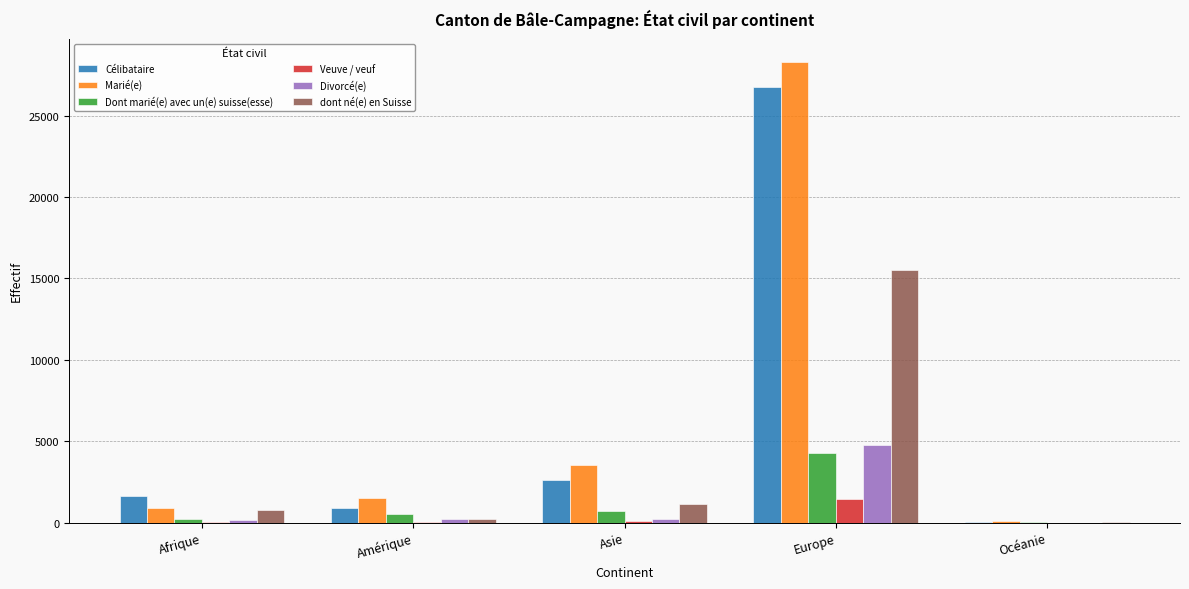

Which label corresponds to the largest value in the chart?

Europe